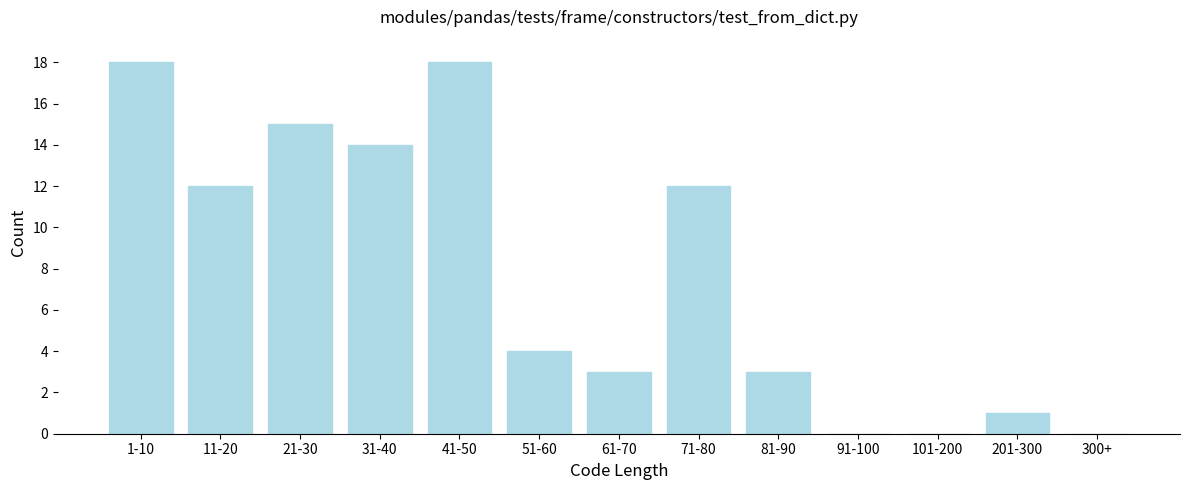

Reading left to right, extract all data points from this chart.

1-10=18	11-20=12	21-30=15	31-40=14	41-50=18	51-60=4	61-70=3	71-80=12	81-90=3	91-100=0	101-200=0	201-300=1	300+=0